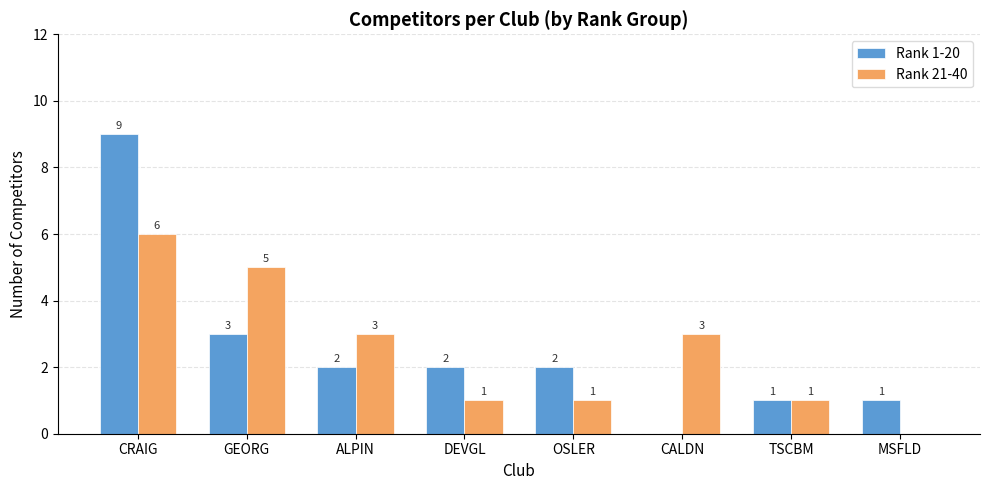

Reading left to right, what are all the values shown in this chart?

Rank 1-20: CRAIG=9	GEORG=3	ALPIN=2	DEVGL=2	OSLER=2	CALDN=0	TSCBM=1	MSFLD=1
Rank 21-40: CRAIG=6	GEORG=5	ALPIN=3	DEVGL=1	OSLER=1	CALDN=3	TSCBM=1	MSFLD=0